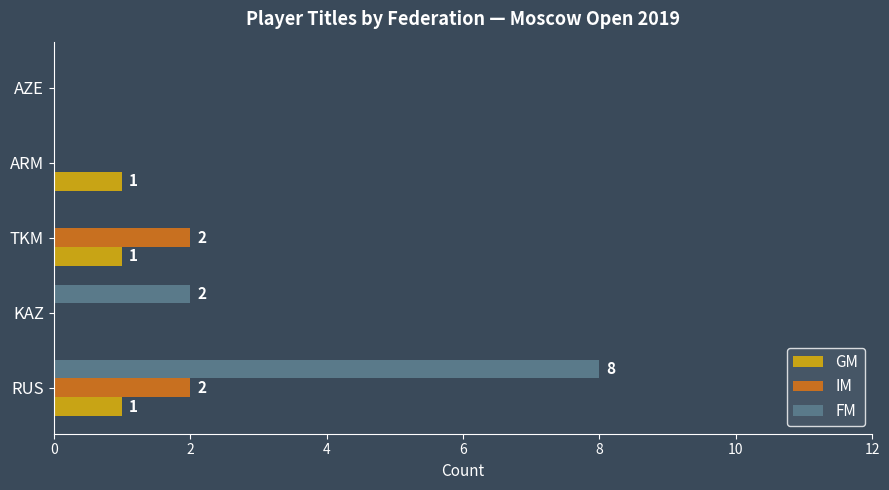

What are all the series names shown in the legend?

GM, IM, FM